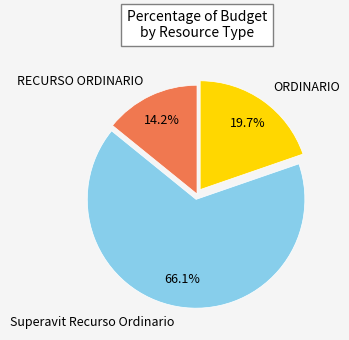

Is it true that Superavit Recurso Ordinario is 76% of the pie?

False